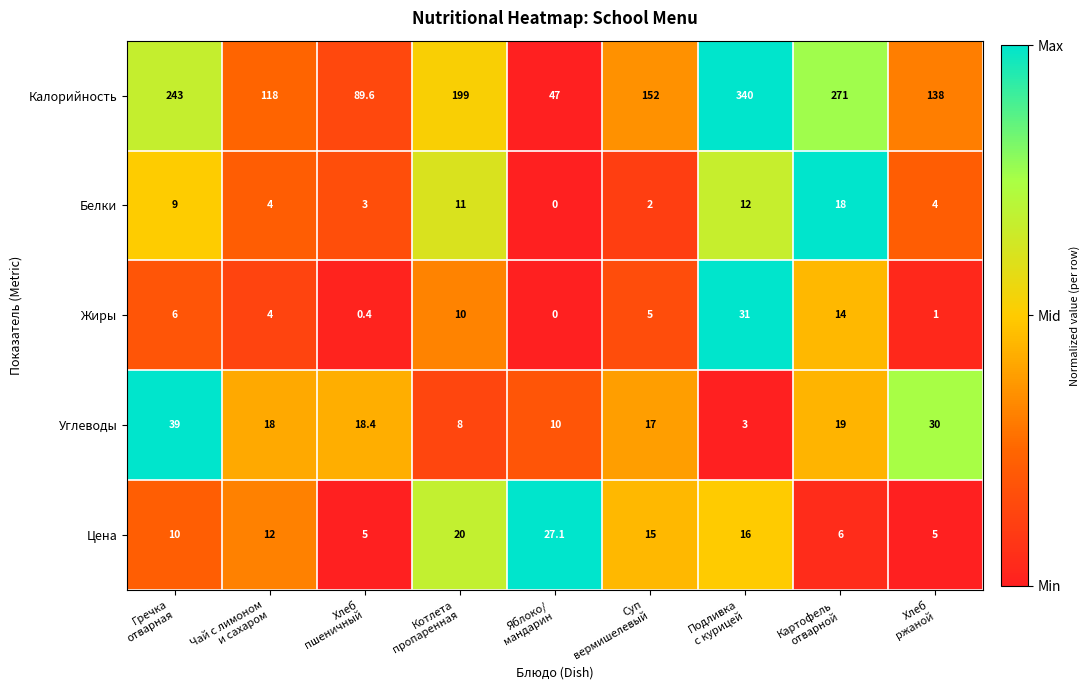

What is the greatest value displayed?

340.0